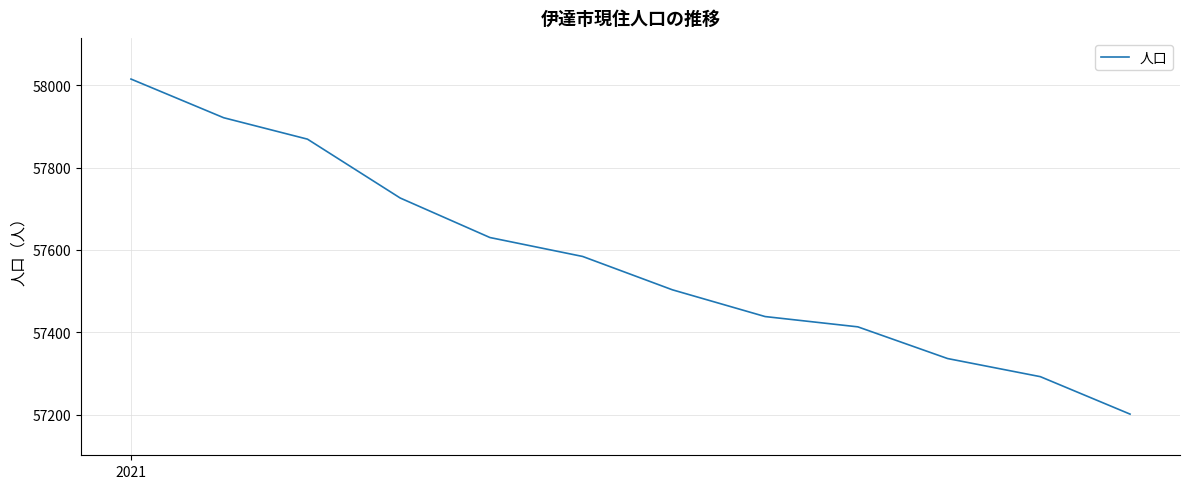

Does the chart have visible grid lines?

Yes